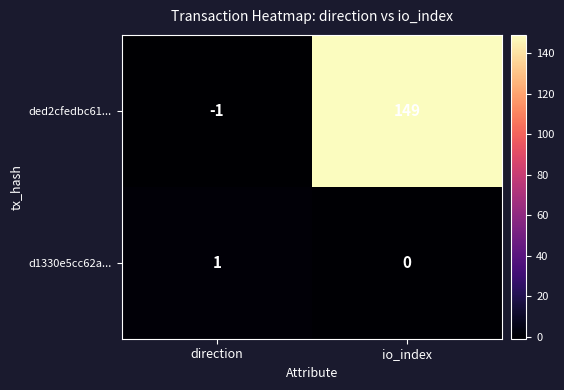

At which label is d1330e5cc62a... closest to 0?

io_index